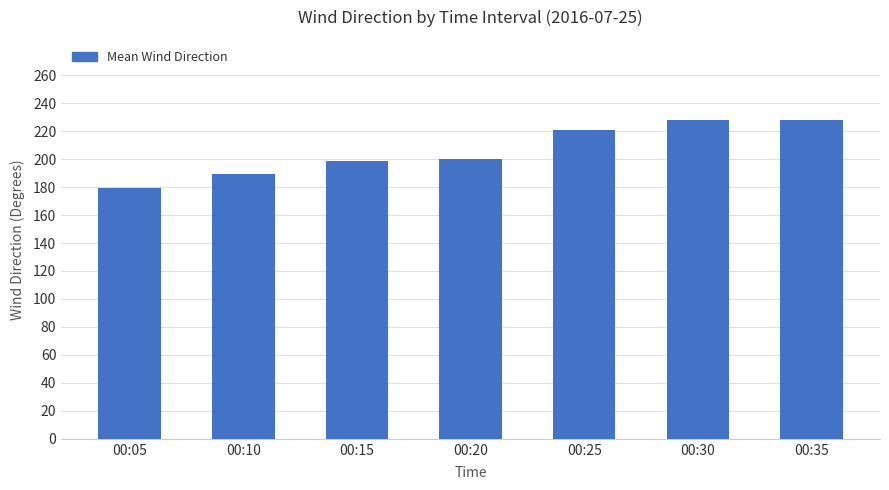

Are the bars grouped side by side (vs. stacked)?

No